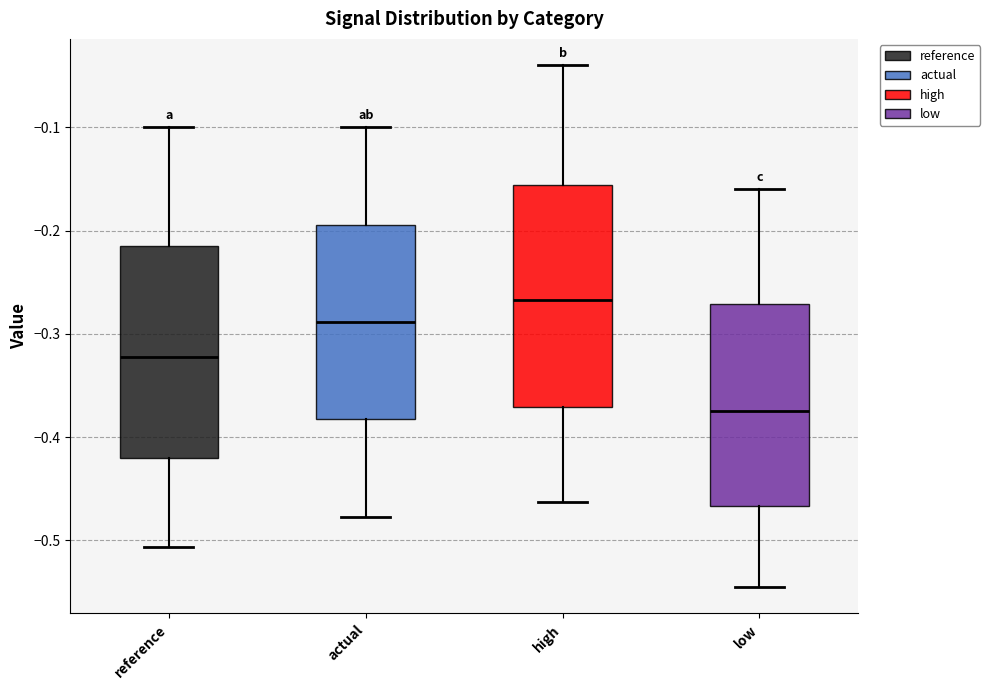

Where is the lower edge of the box for actual on the y-axis? The values are not printed on the chart, so give them approximately, as read against the axis.

-0.38